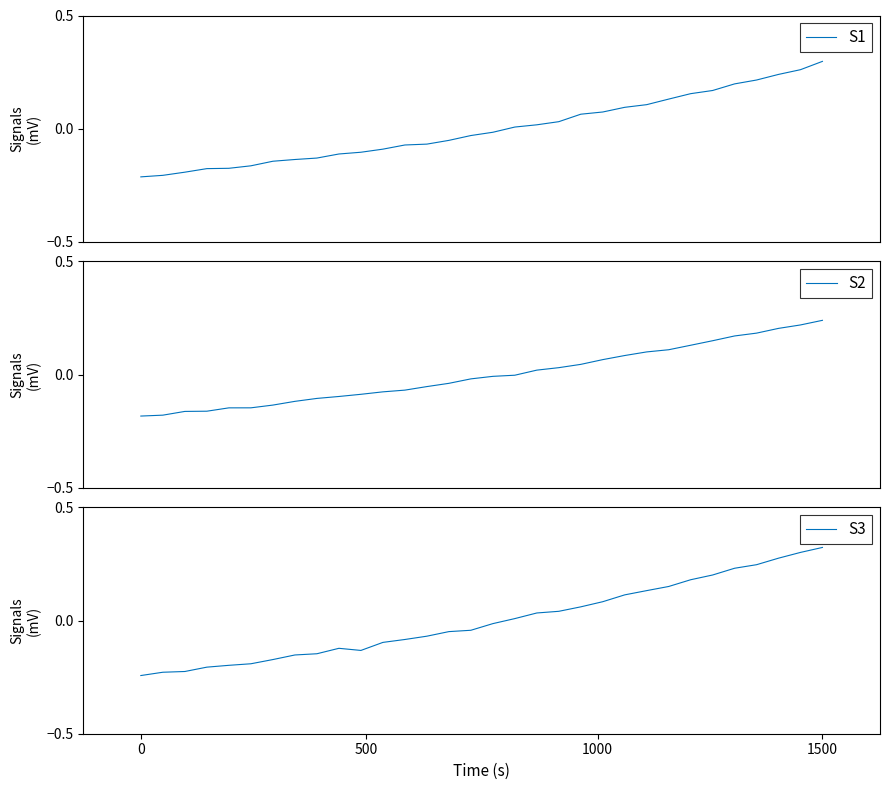

At which label does S3 reach its peak?

1500